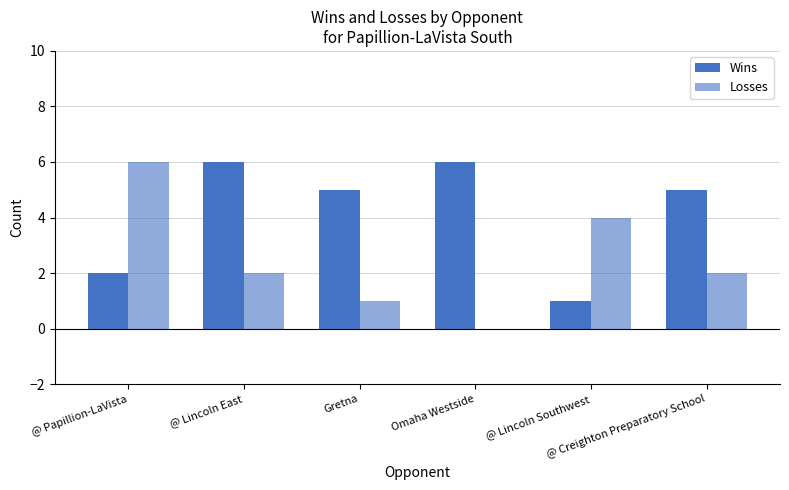

What is the sum of the Wins values at Omaha Westside and @ Papillion-LaVista?

8